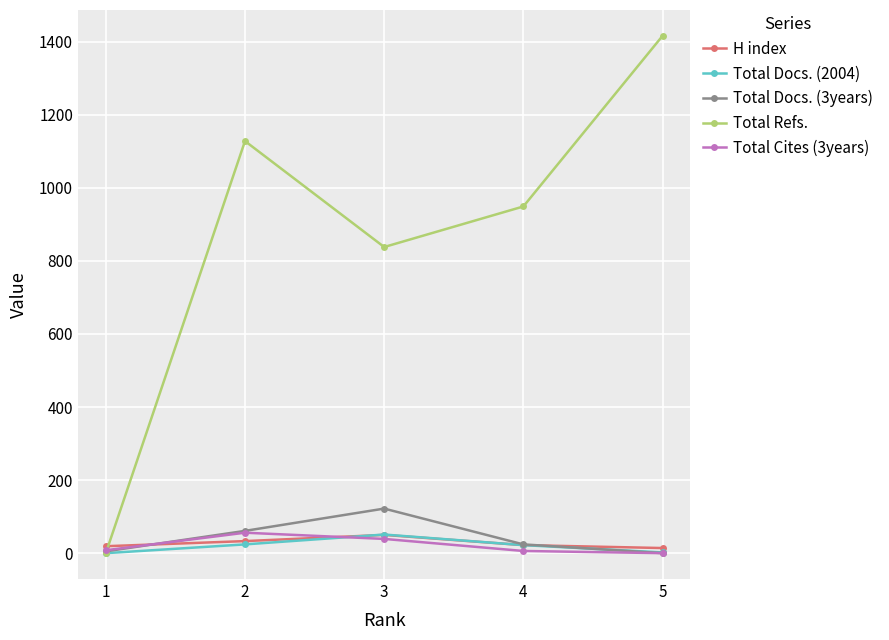

How many lines are shown in the chart?

5